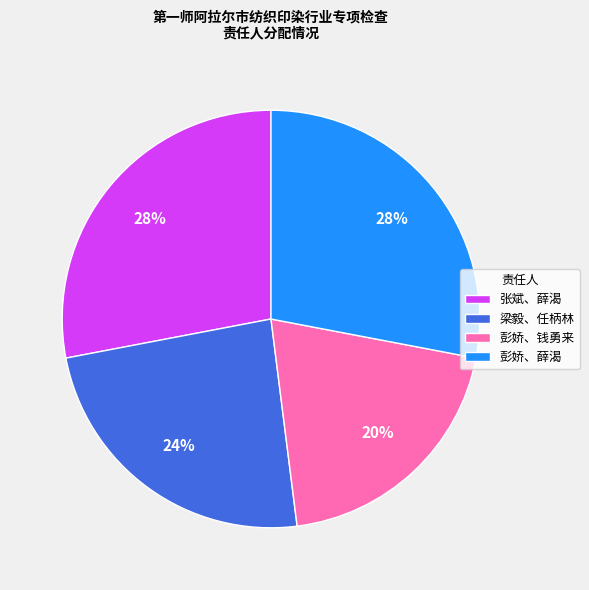

Which category has the smallest portion of the pie?

彭娇、钱勇来